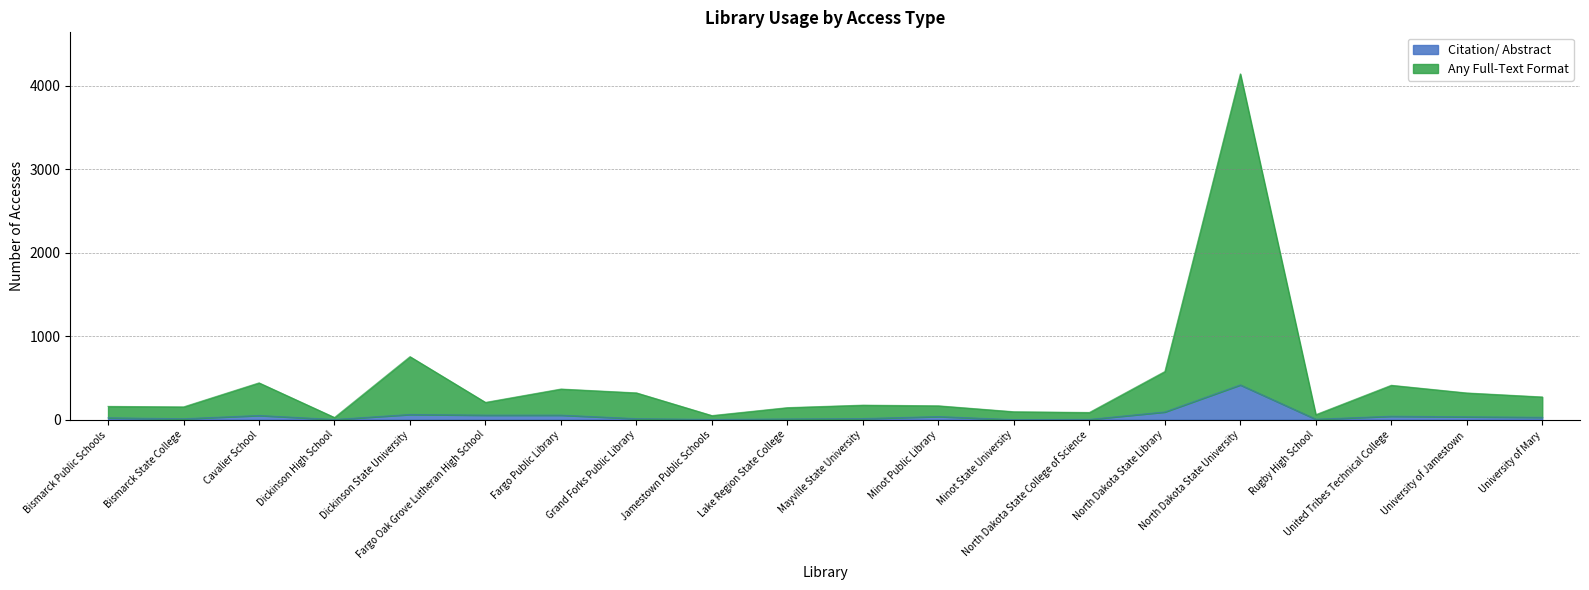

What position from the right is Minot Public Library?

9